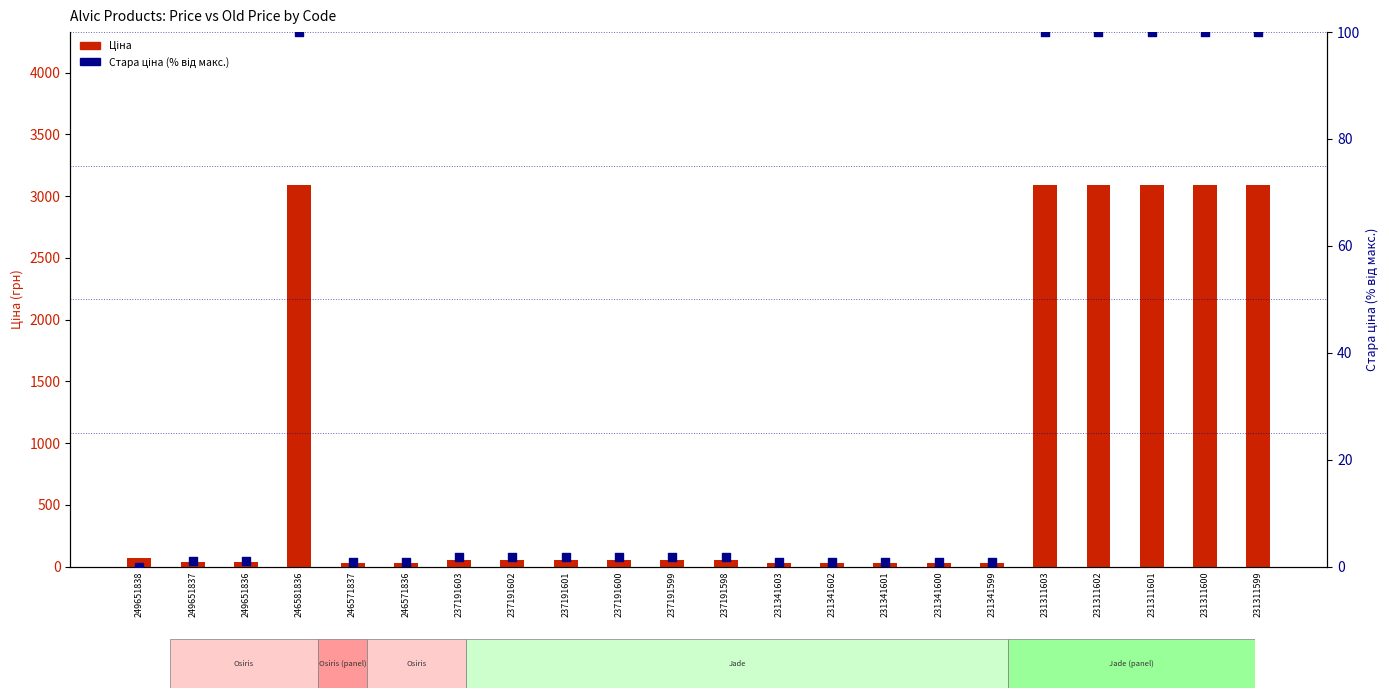

Is the value of Ціна at 246571837 greater than the value of Стара ціна (scaled) at 249651836?

Yes